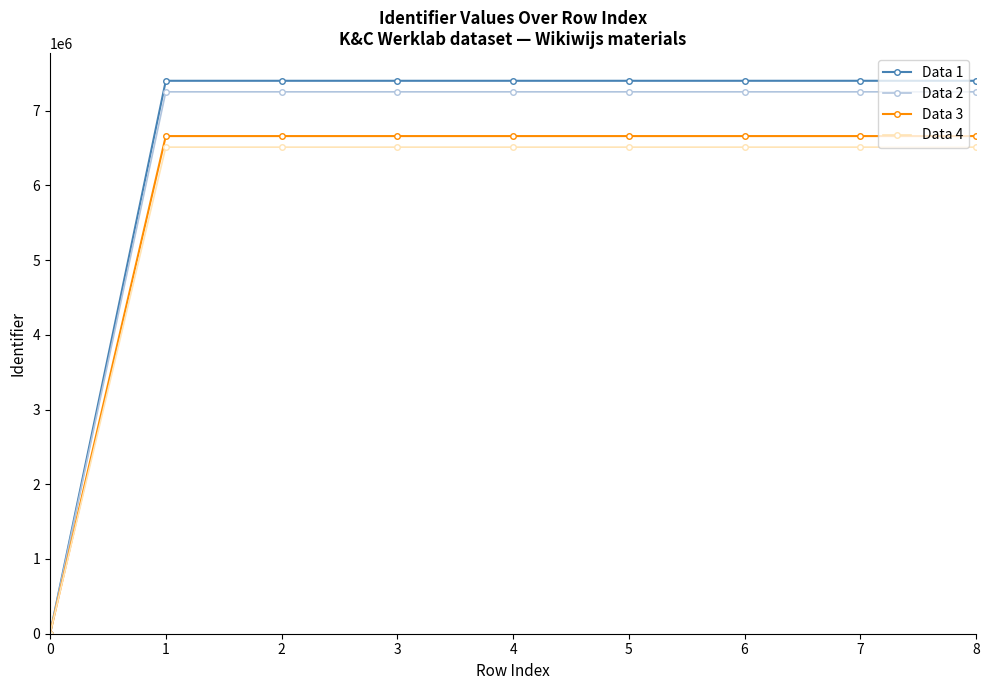

What is the difference between the highest and lowest values at 7?

887850.7